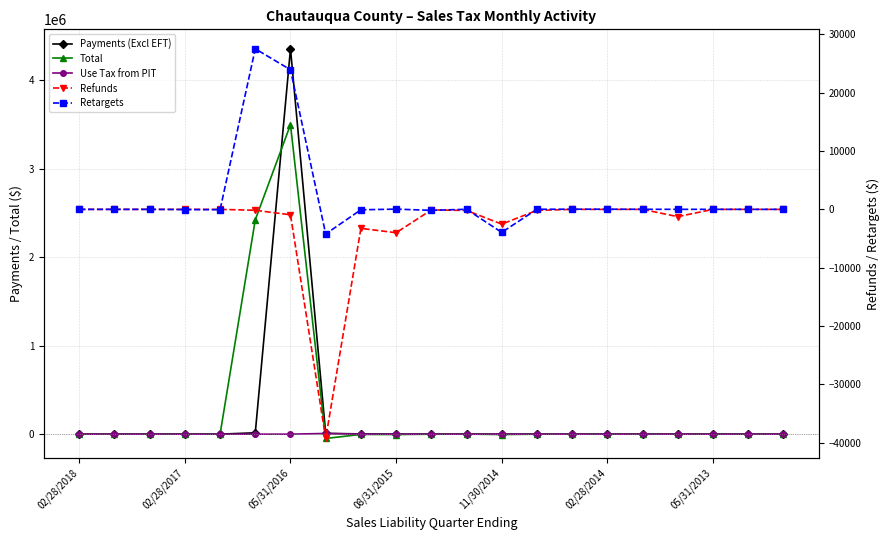

What is the greatest value displayed?

4351924.7